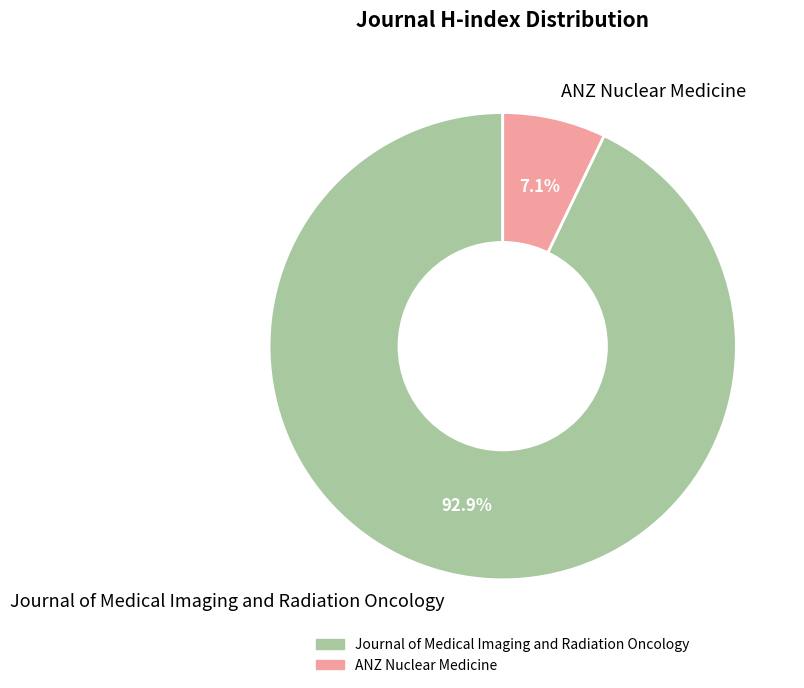

To the nearest percent, what percentage of the pie is Journal of Medical Imaging and Radiation Oncology?

93%